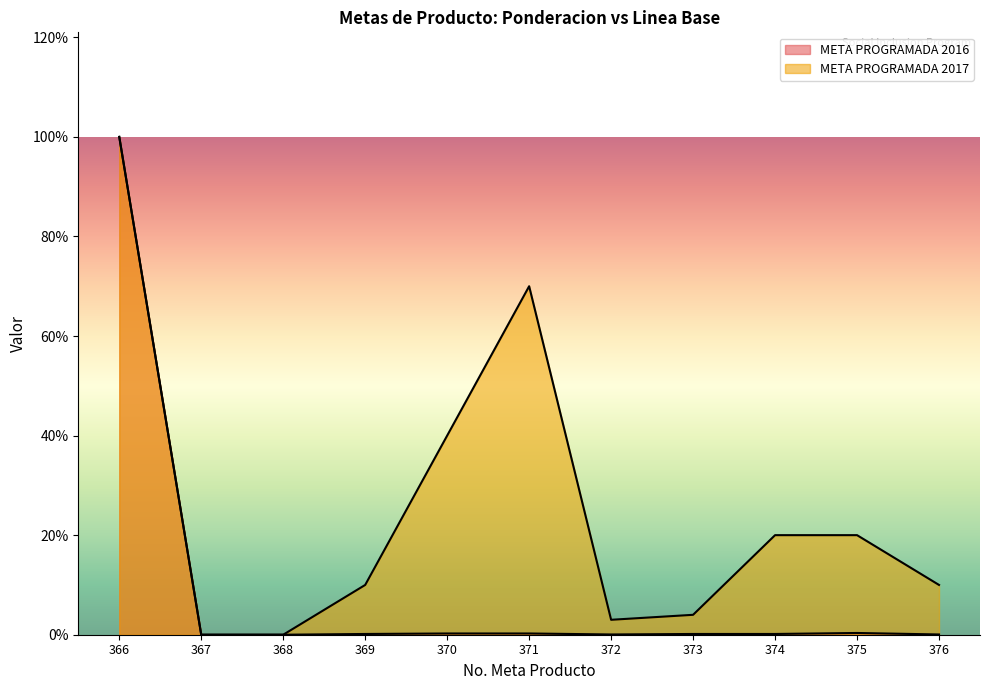

Between 370 and 372, which series saw the biggest shift?

META PROGRAMADA 2017